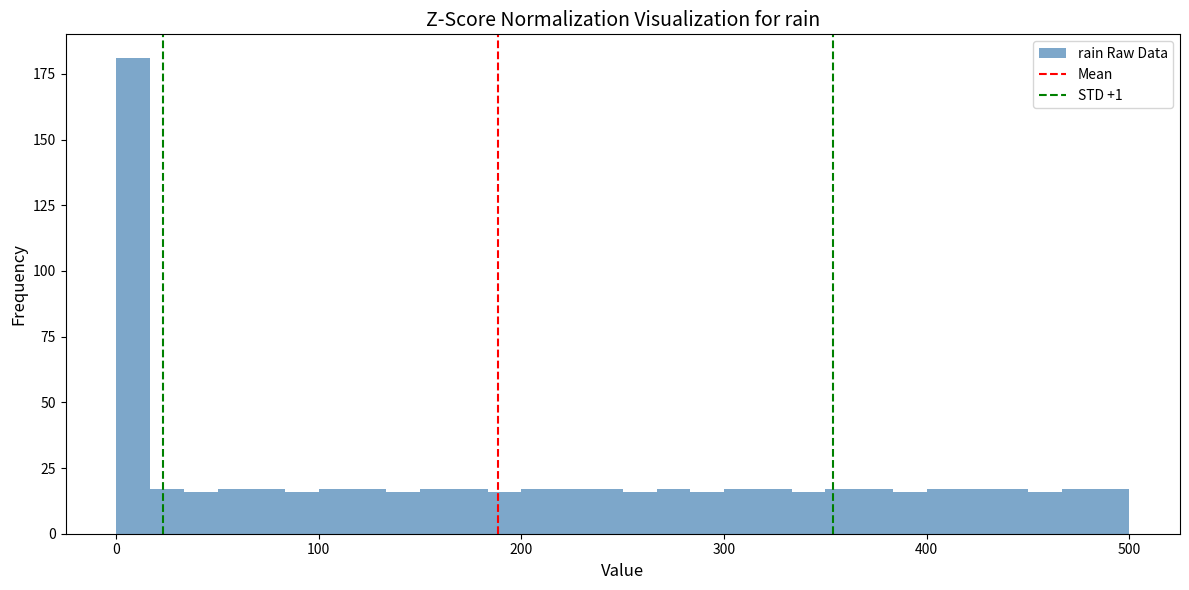

Around what value on the x-axis is the tallest bar? Give the approximate position of its centre, as read against the axis.

10